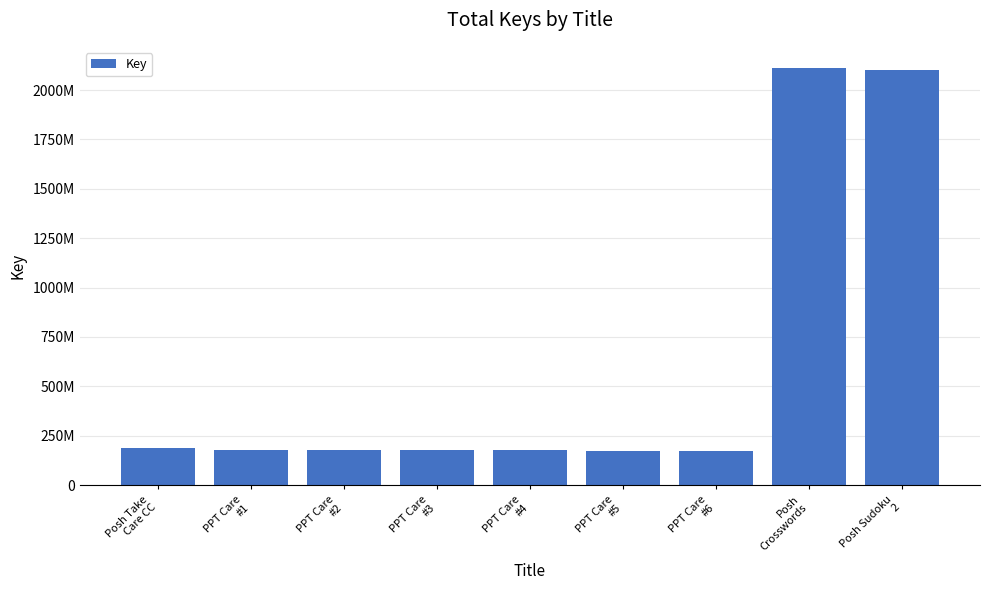

Does the chart contain any negative values?

No